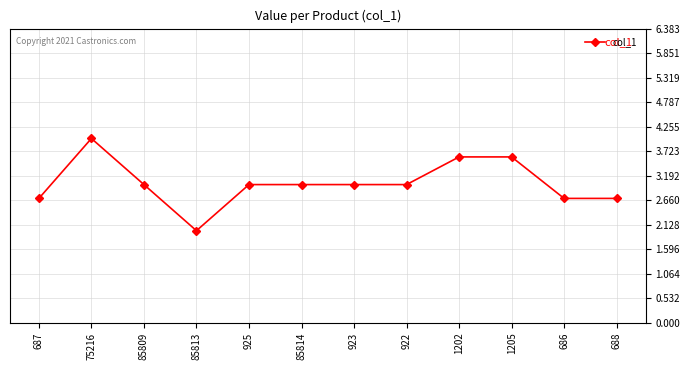

At which category does the chart reach its peak across all series?

75216